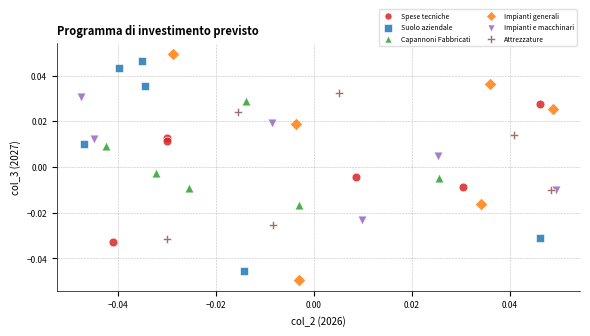

What are all the series names shown in the legend?

Spese tecniche, Suolo aziendale, Capannoni Fabbricati, Impianti generali, Impianti e macchinari, Attrezzature